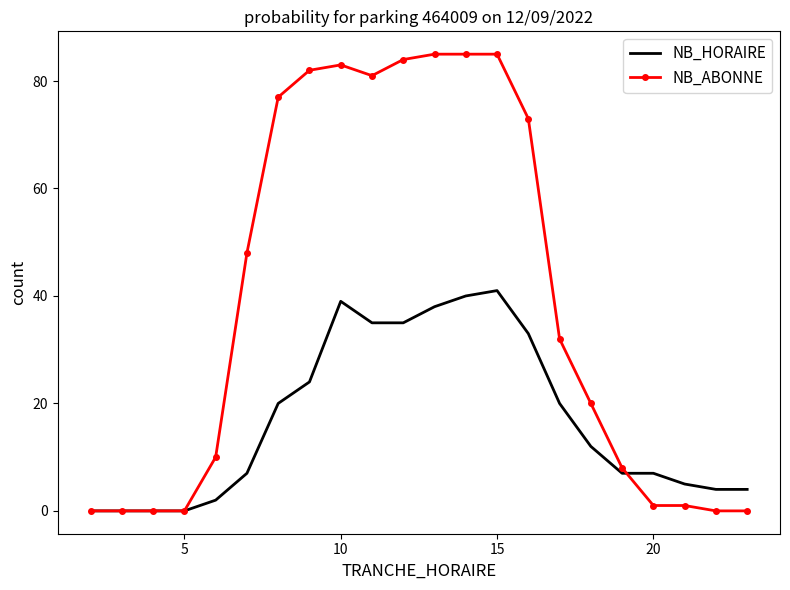

What is the maximum value shown in the chart?

85